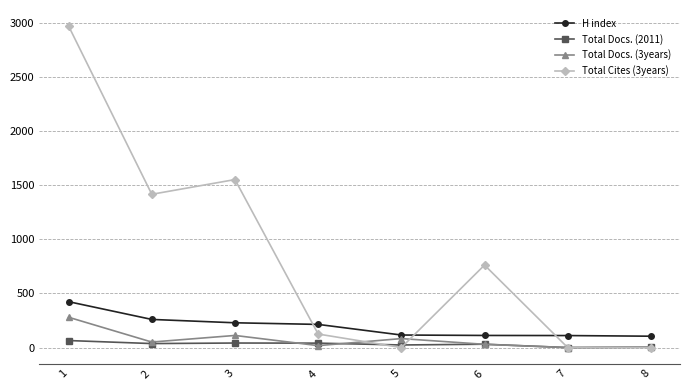

List the series in order of their peak value, lowest first.

Total Docs. (2011), Total Docs. (3years), H index, Total Cites (3years)